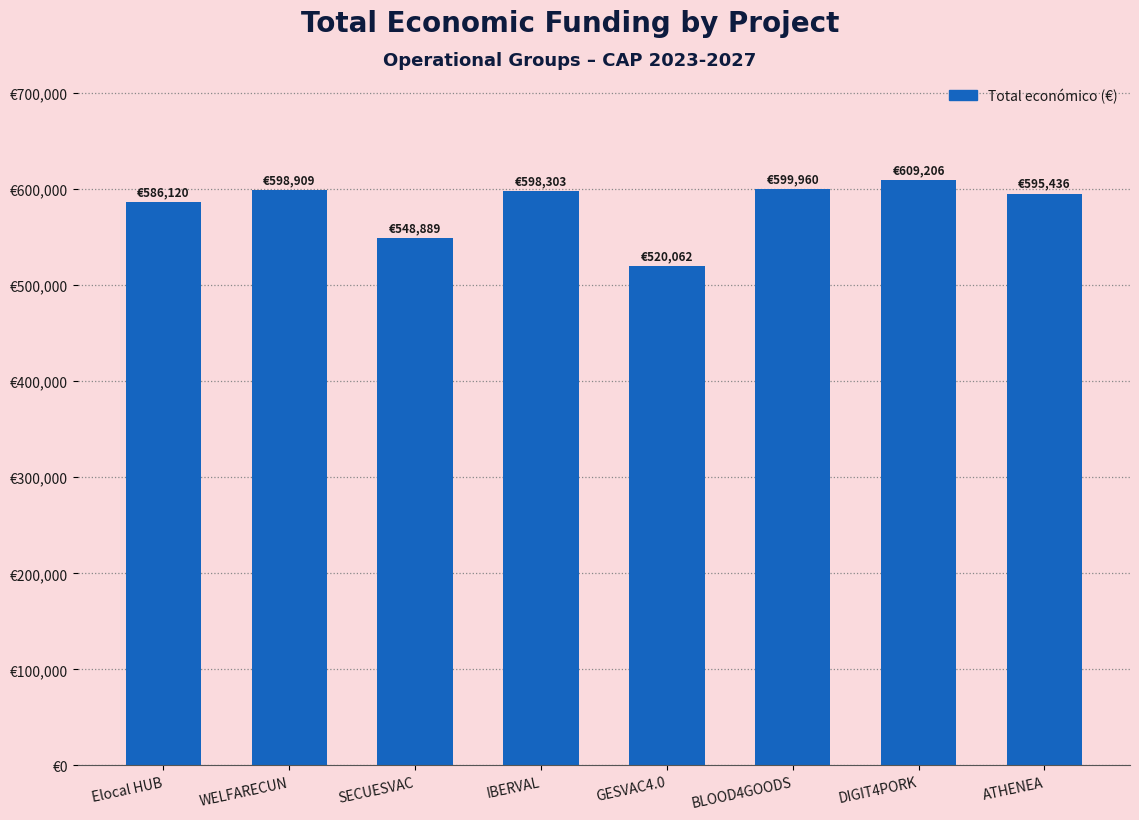

Are the bars horizontal?

No